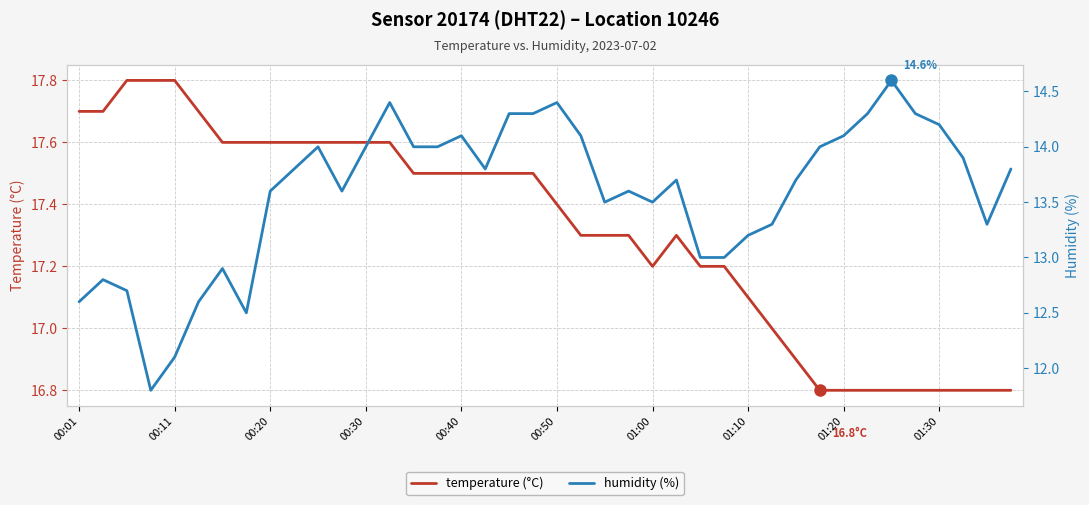

True or false: humidity (%) has more than 2 points higher than both neighbors.

True